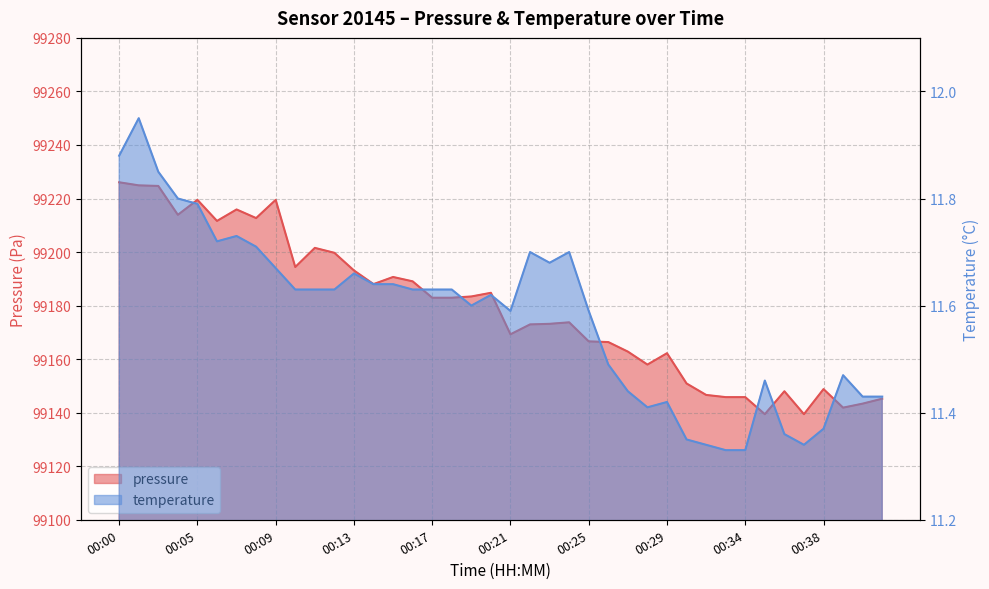

Rank the series by their average value, from lowest to highest.

temperature, pressure